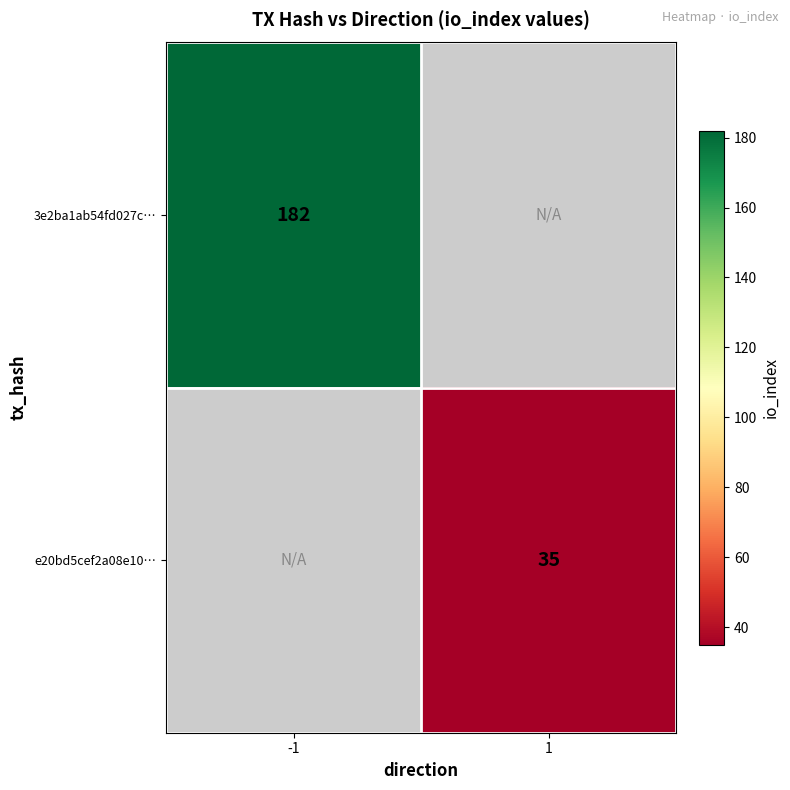

The e20bd5cef2a08e10… series shows 47 at 1. True or false?

False